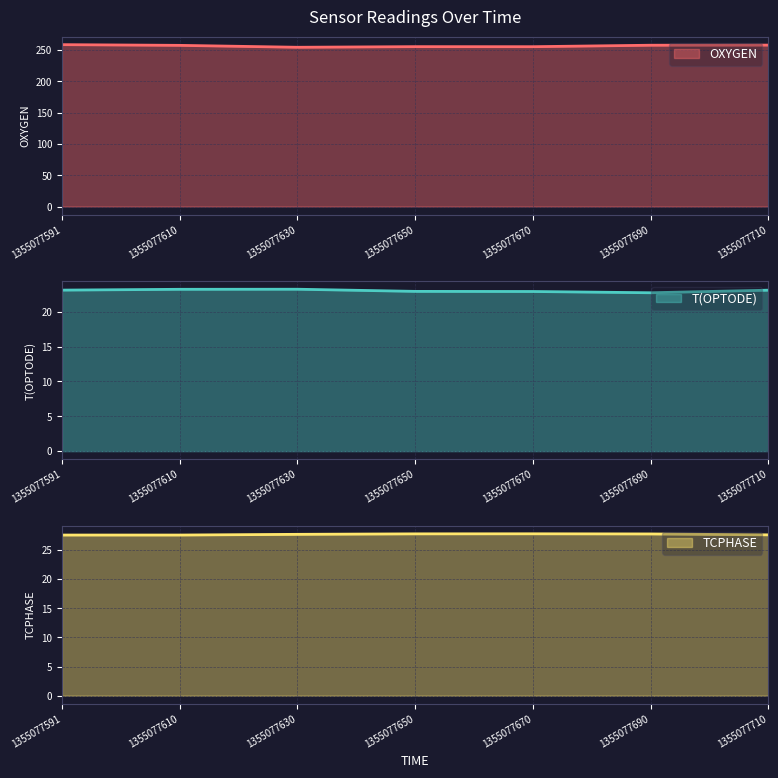

Is it true that OXYGEN equals 254.1 at 1355077630?

True